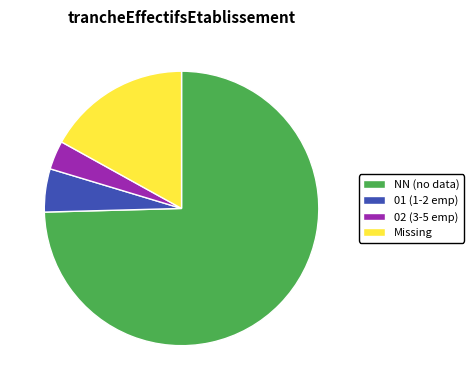

Is there a majority slice in this chart?

Yes